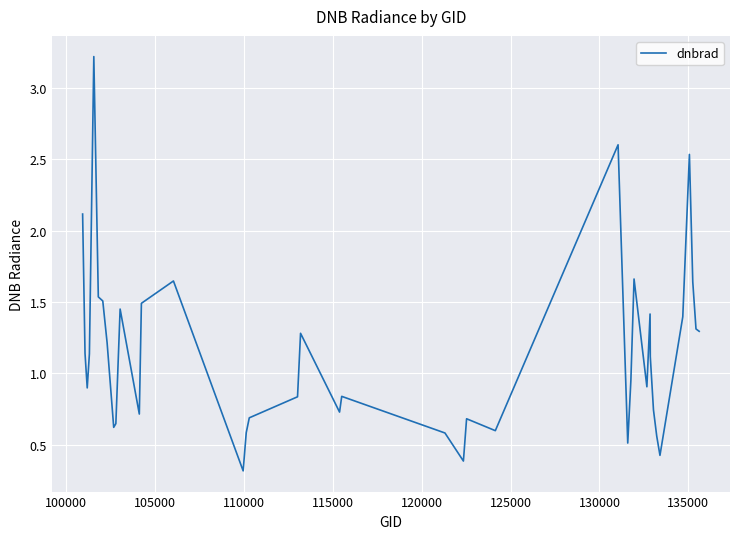

What is the difference between the maximum and minimum values?

2.9